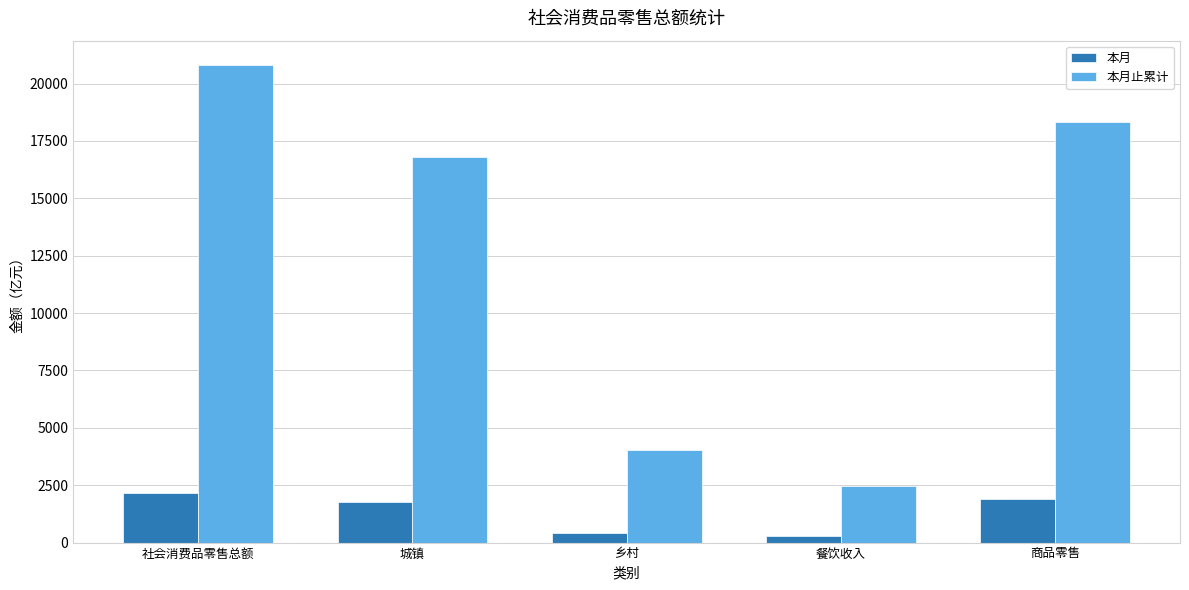

Reading right to left, what are all the values shown in this chart?

本月: 商品零售=1882.2	餐饮收入=284.4	乡村=417.2	城镇=1749.5	社会消费品零售总额=2166.6
本月止累计: 商品零售=18342.4	餐饮收入=2482.5	乡村=4032.9	城镇=16791.9	社会消费品零售总额=20824.9